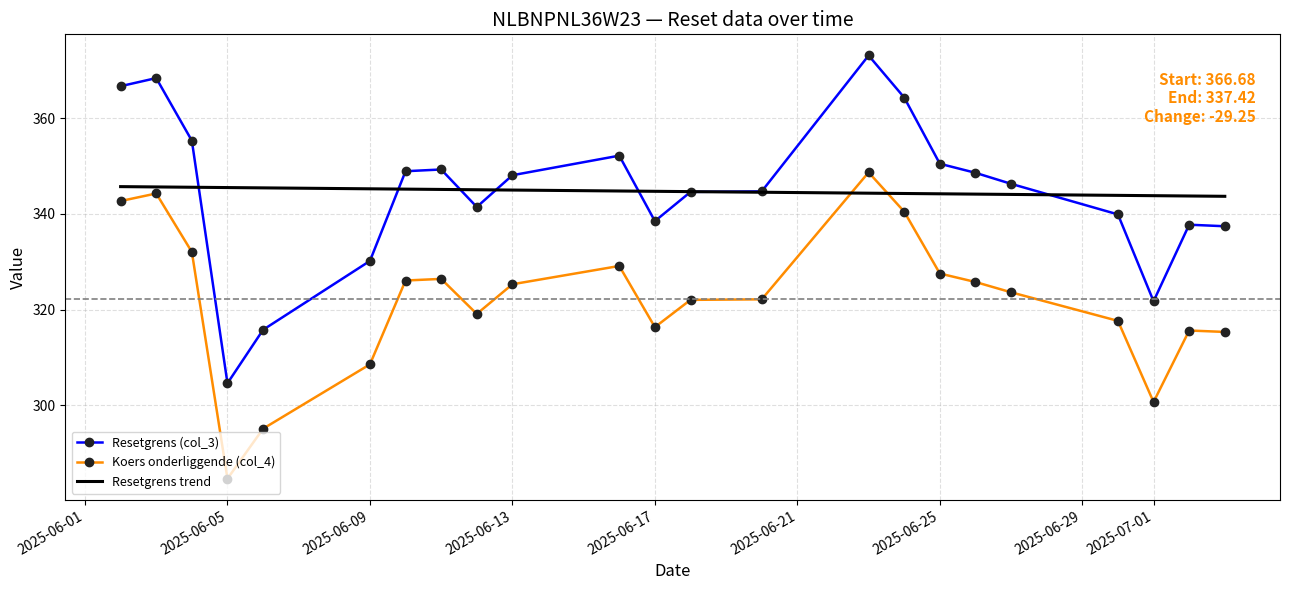

What is the lowest value of the Resetgrens trend series?

343.7